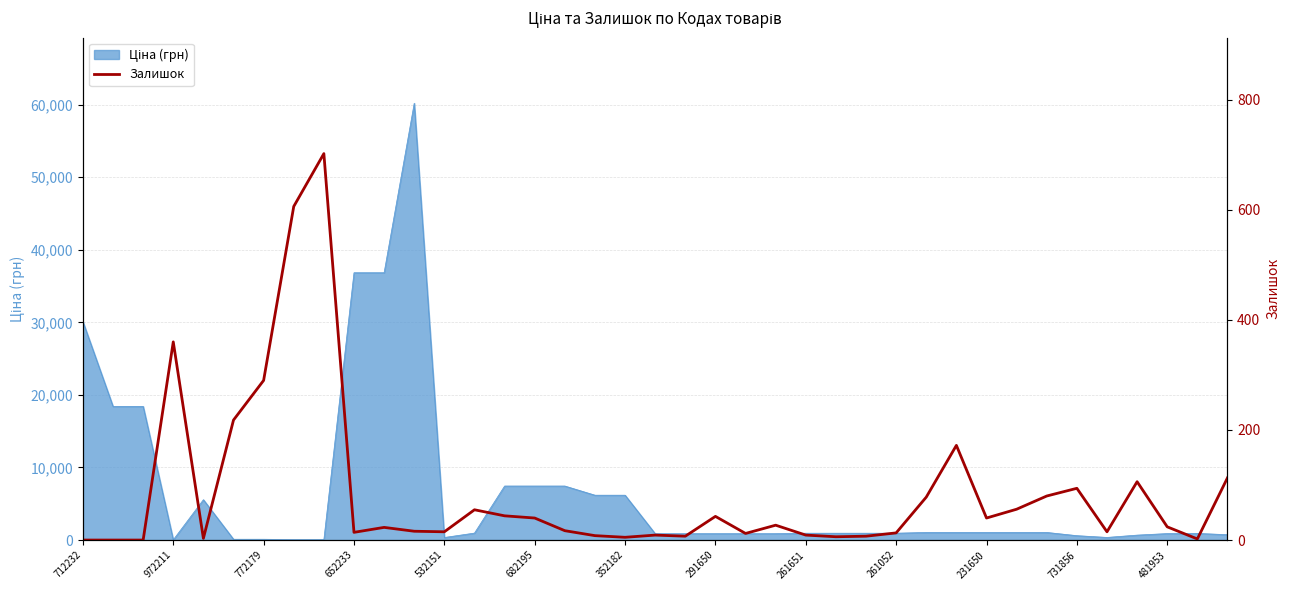

What is the difference between the maximum and second lowest values?

702